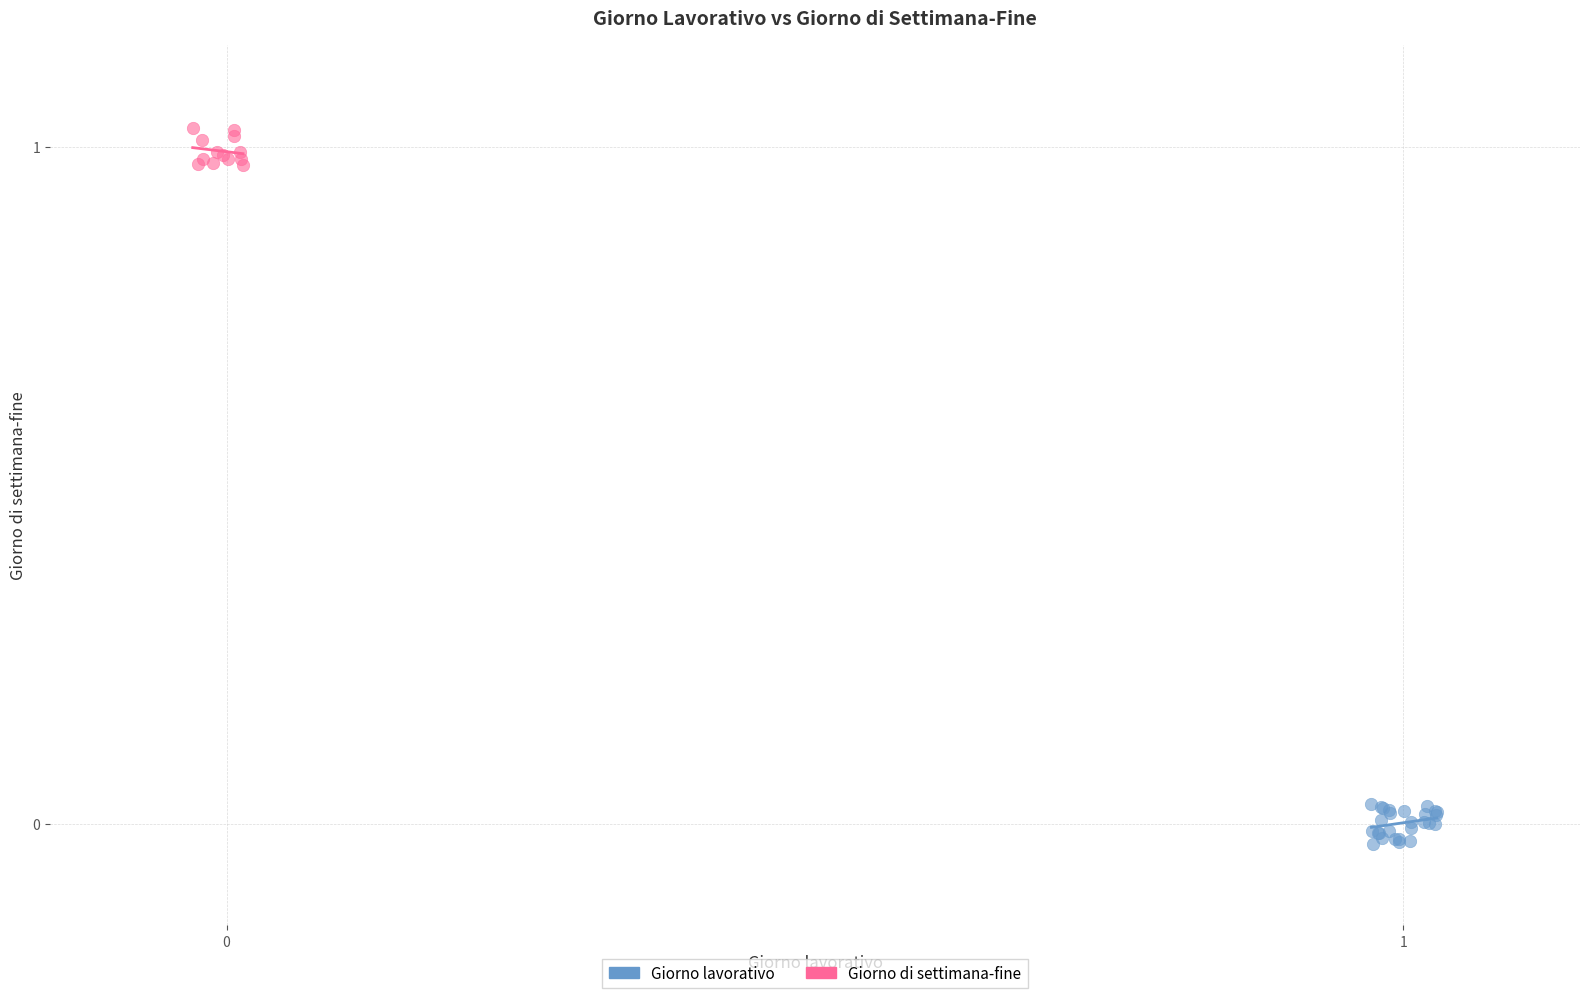

Which series reaches the minimum Y coordinate?

Giorno lavorativo